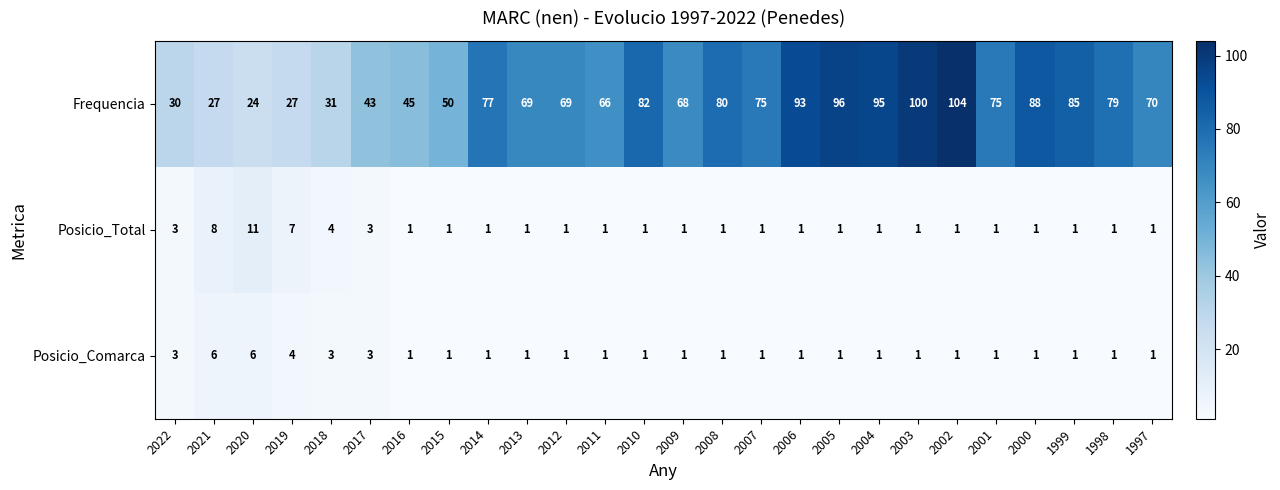

Which series has the widest spread of values?

Frequencia